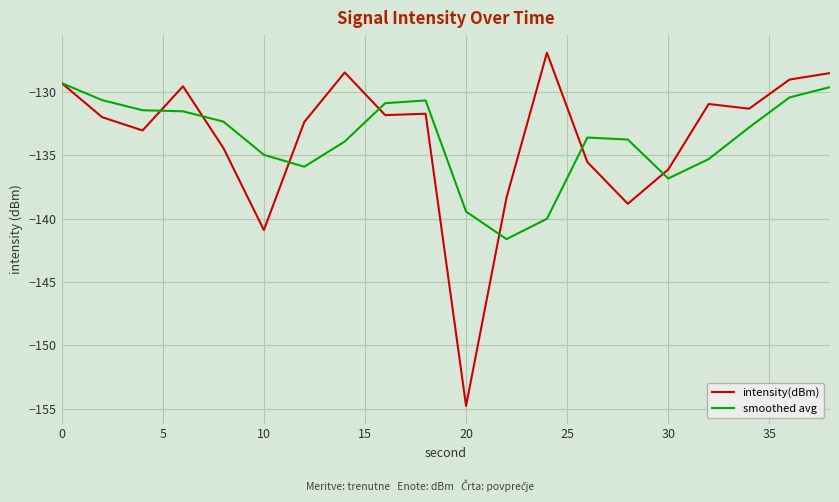

What is the maximum value for intensity(dBm)?

-126.9